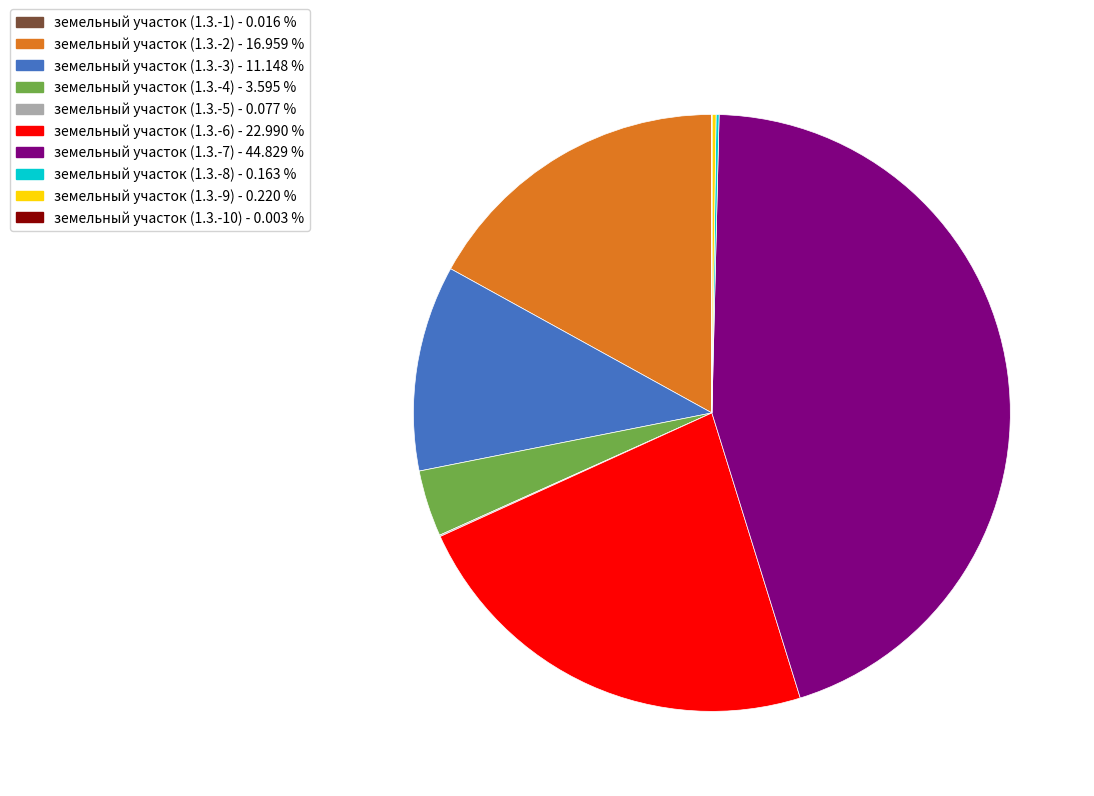

Which slice is the largest?

земельный участок (1.3.-7)